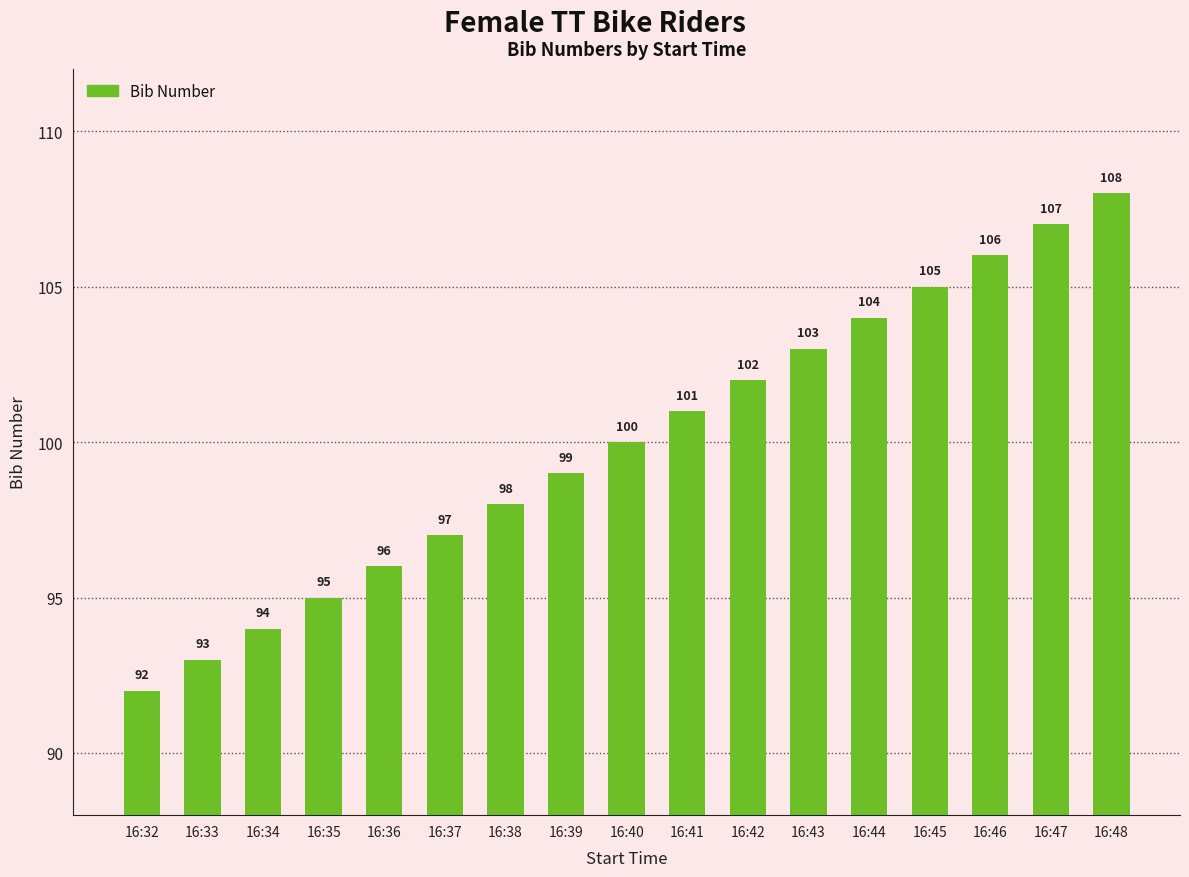

True or false: the data shows 33 at 16:40.

False